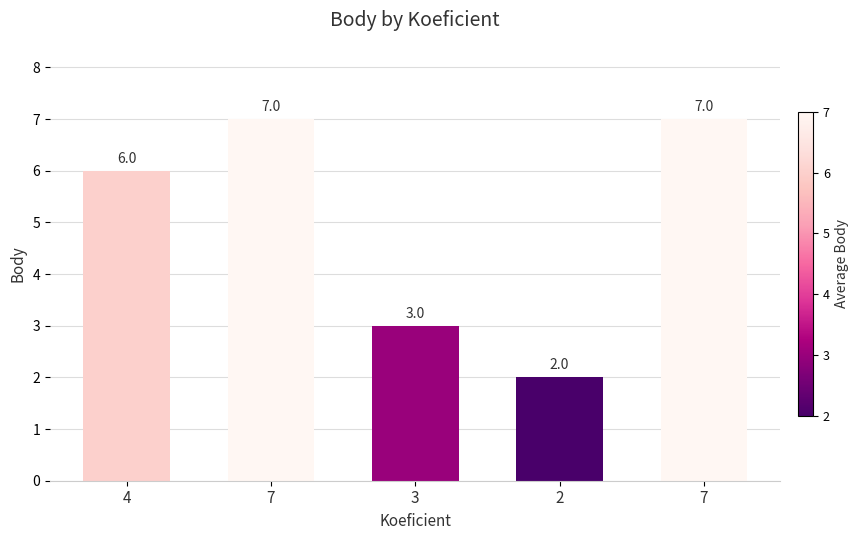

Count the number of data series in this chart.

1